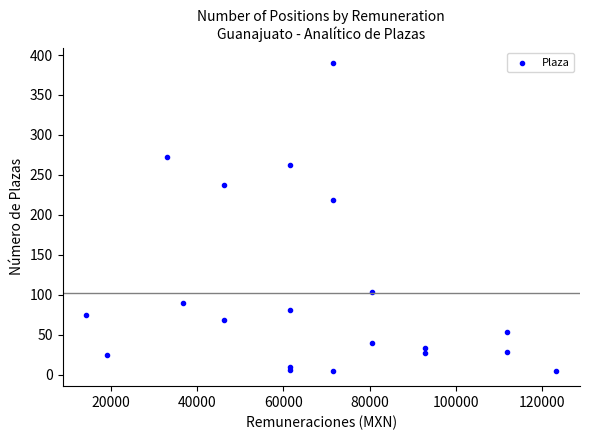

What Y value in the scatter plot is closest to 197?

218